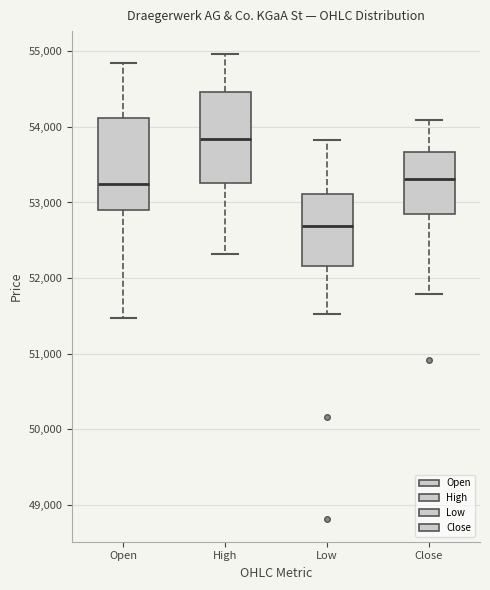

Where is the lower edge of the box for Open on the y-axis? The values are not printed on the chart, so give them approximately, as read against the axis.

52900